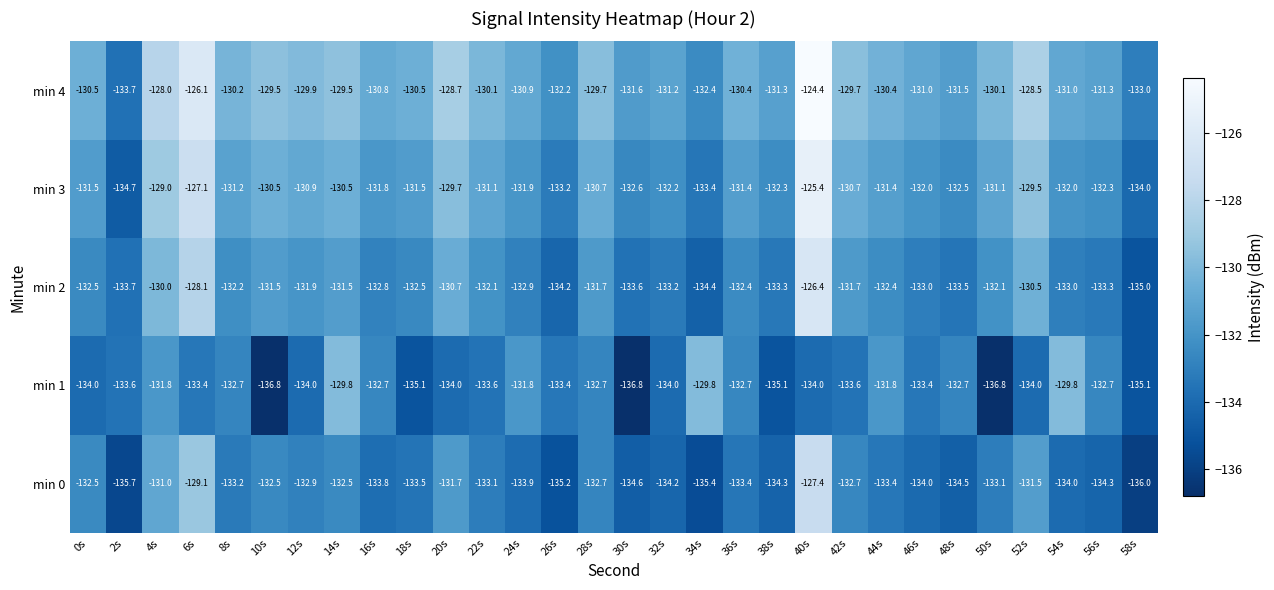

Is it true that min 0 equals -134.3 at 38s?

True